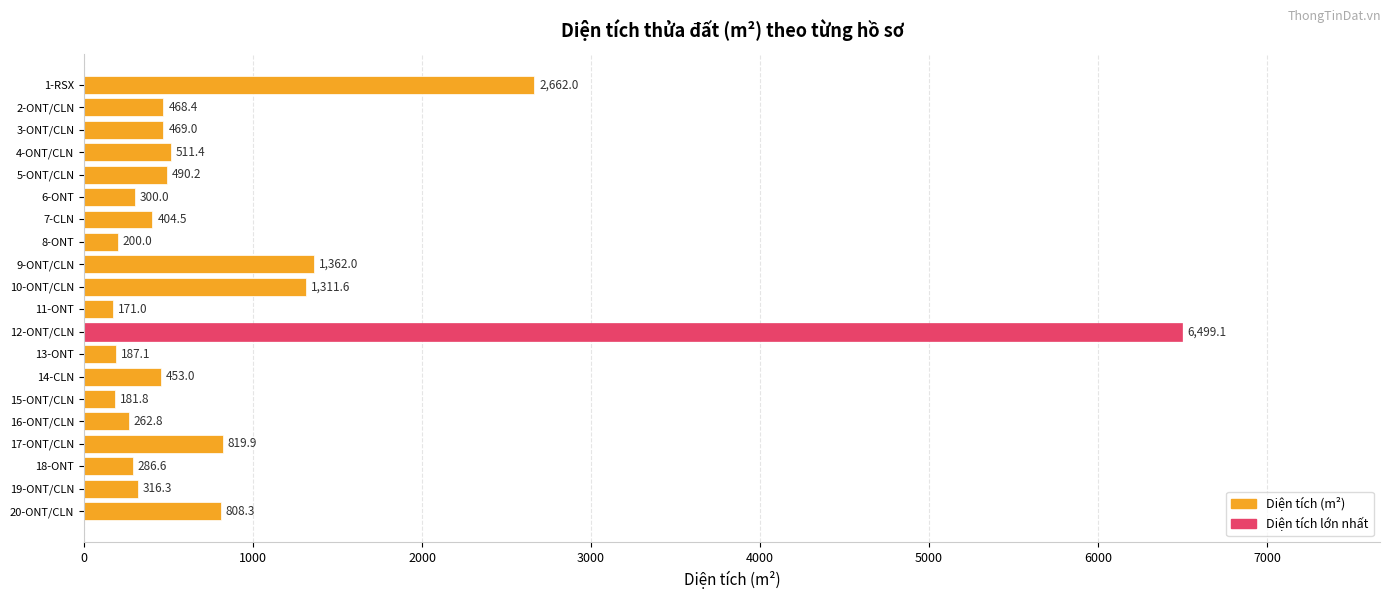

What is the difference between the maximum and minimum values?

6328.1